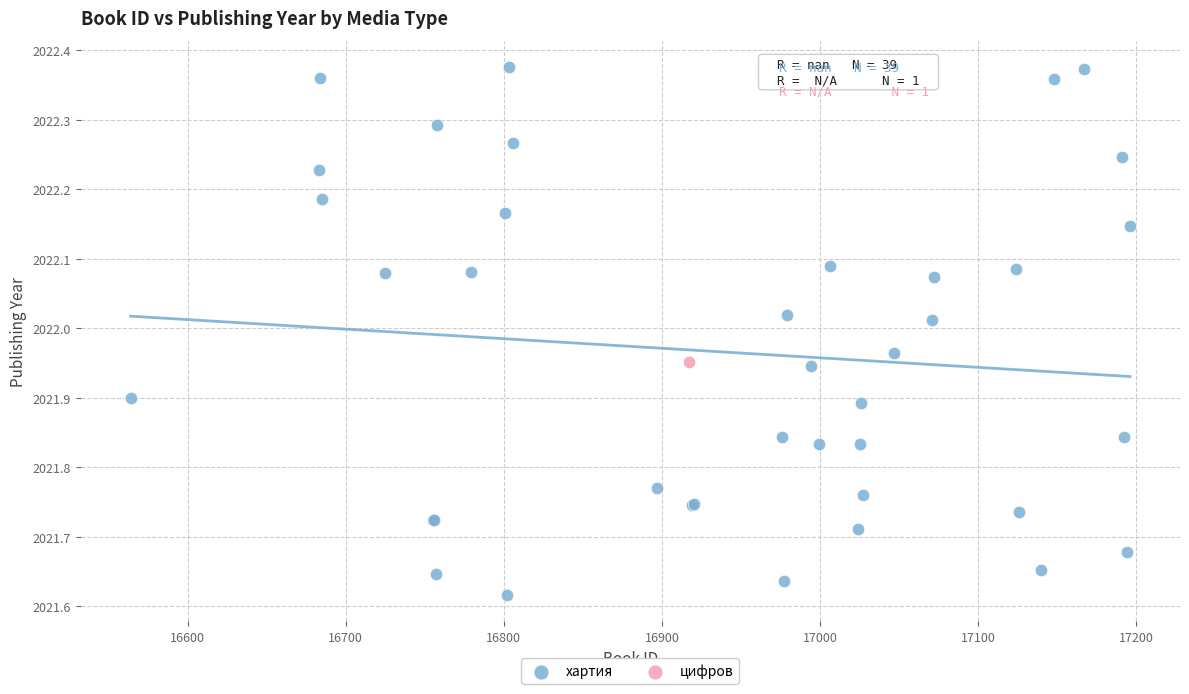

What are all the series names shown in the legend?

хартия, цифров